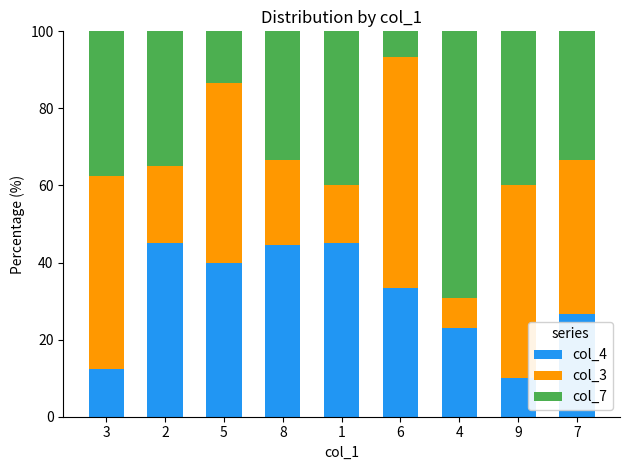

How many bars are there in total?

9